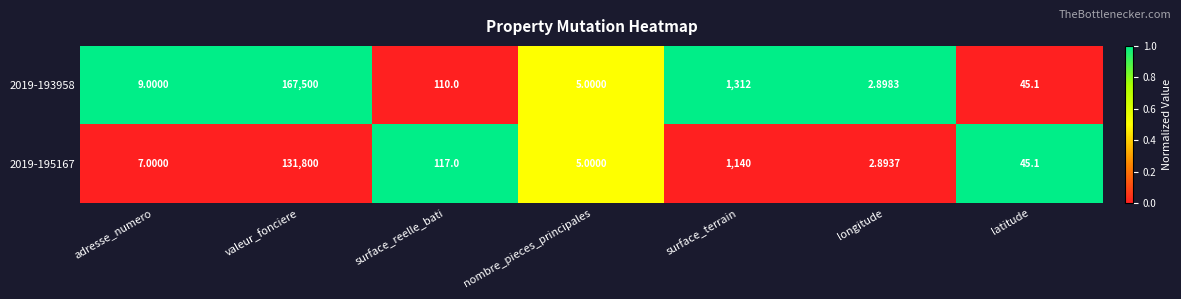

List the labels in order of 2019-193958 value, smallest first.

longitude, nombre_pieces_principales, adresse_numero, latitude, surface_reelle_bati, surface_terrain, valeur_fonciere